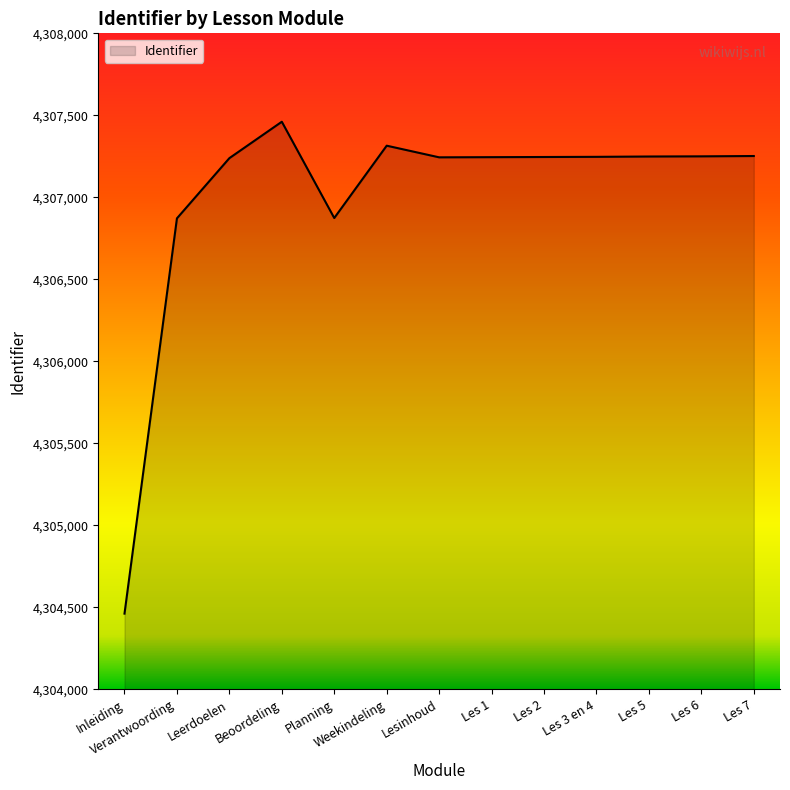

How many lines are shown in the chart?

1